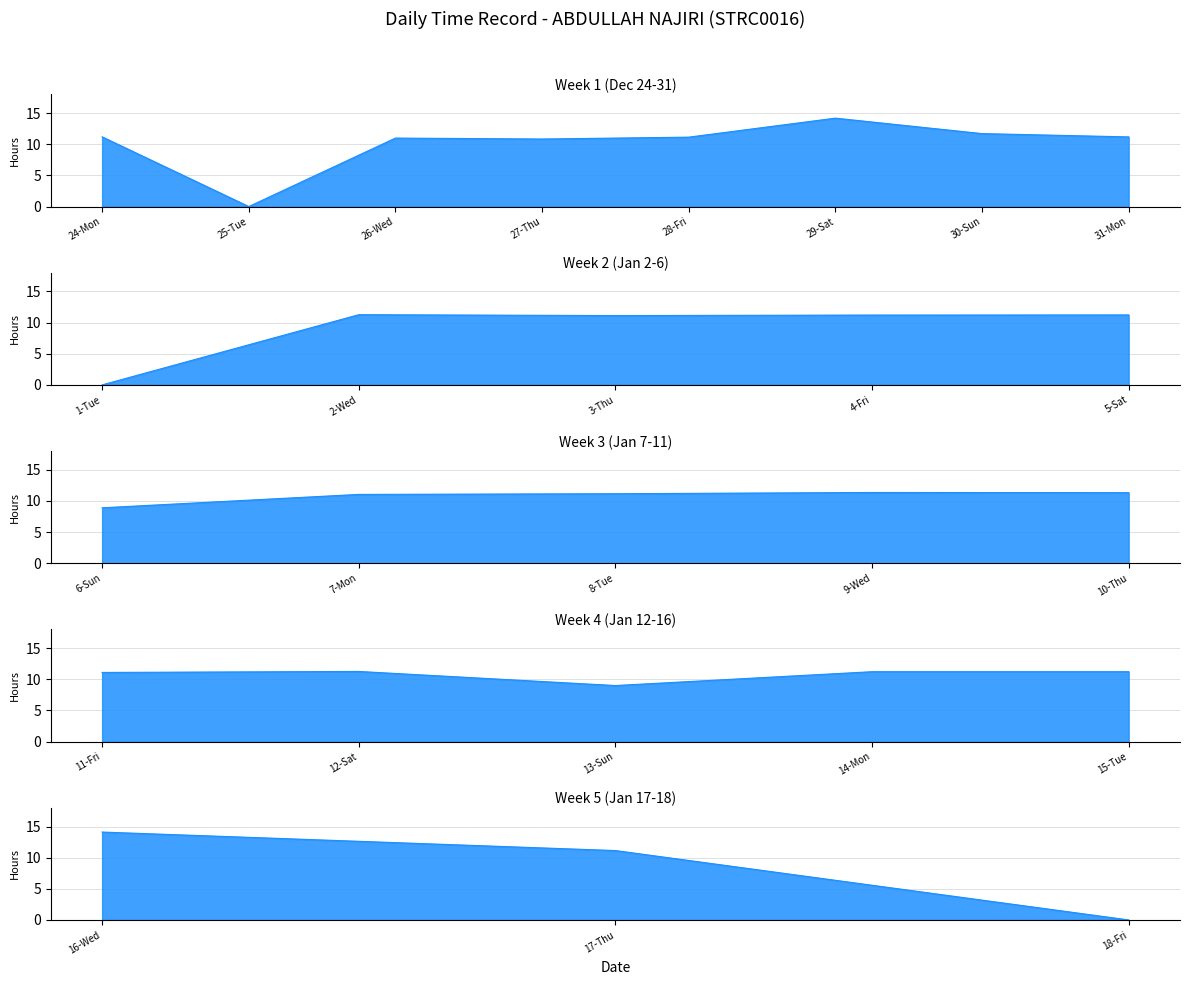

List the labels in order of value, smallest first.

25-Tue, 1-Tue, 18-Fri, 6-Sun, 13-Sun, 27-Thu, 26-Wed, 7-Mon, 11-Fri, 3-Thu, 28-Fri, 17-Thu, 8-Tue, 31-Mon, 24-Mon, 4-Fri, 14-Mon, 15-Tue, 5-Sat, 12-Sat, 2-Wed, 10-Thu, 9-Wed, 30-Sun, 16-Wed, 29-Sat